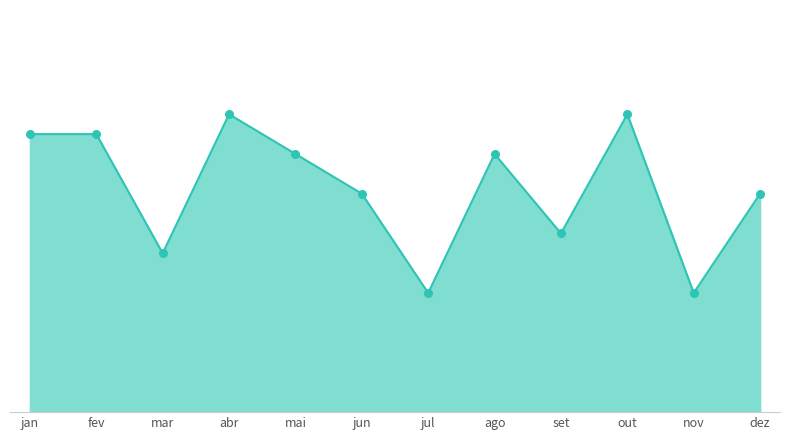

What is the change in value from jul to dez?

+5